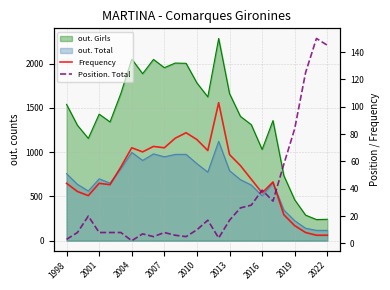

What is the average value of the Position. Total series?

33